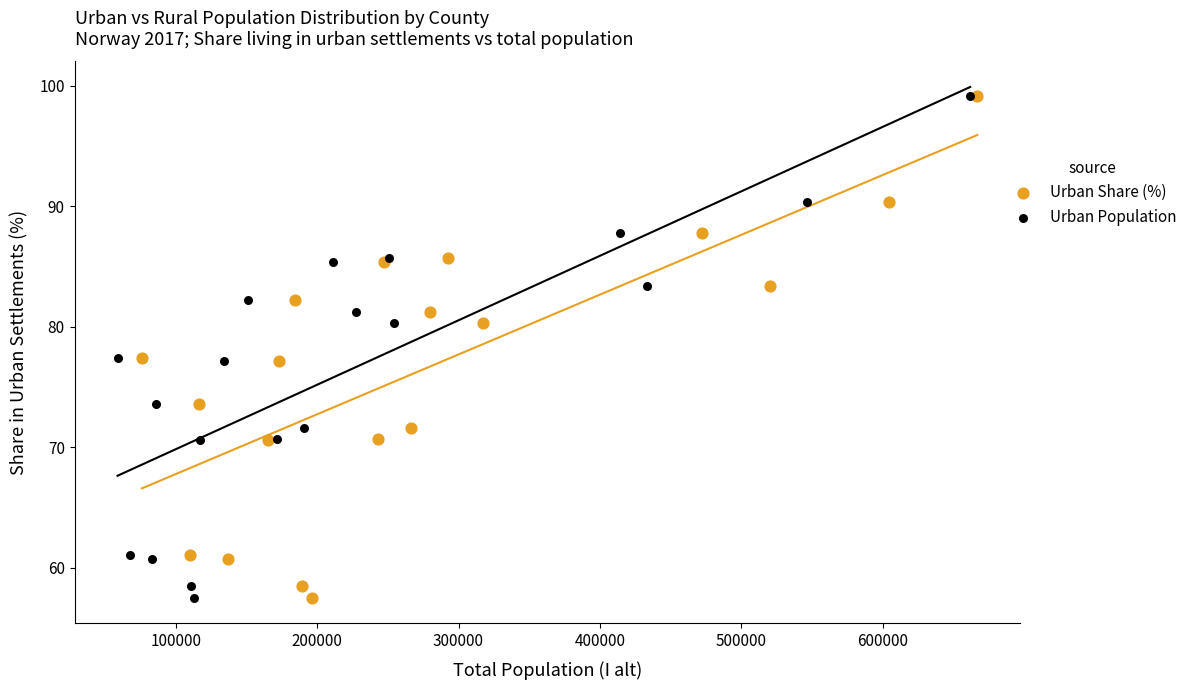

What are all the series names shown in the legend?

Urban Share (%), Urban Population